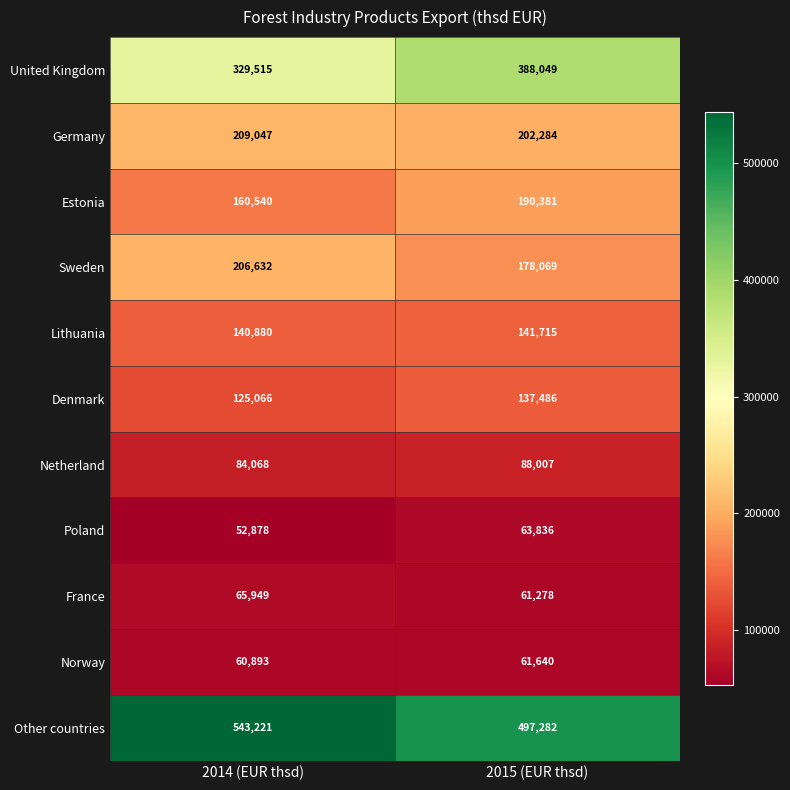

Which series changed the most between 2014 (EUR thsd) and 2015 (EUR thsd)?

United Kingdom